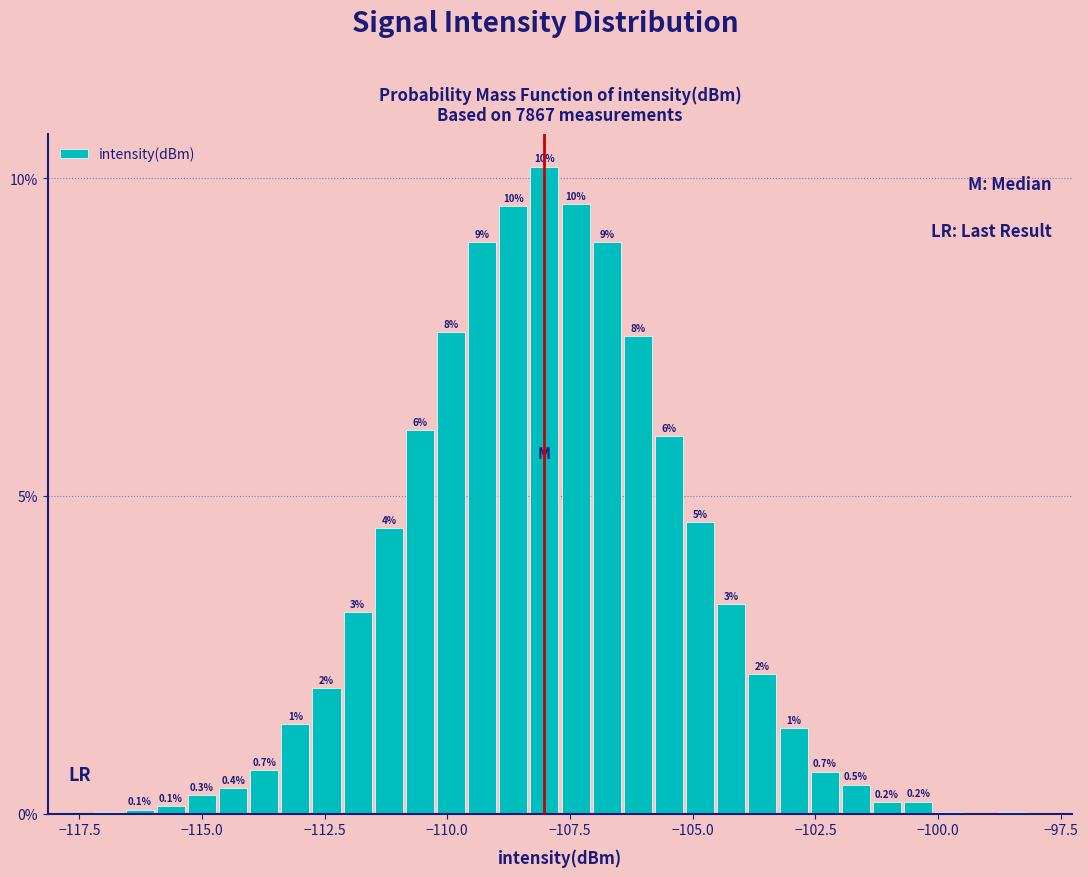

Read against the x-axis, roughly where is the centre of the tallest bar?

-108.0